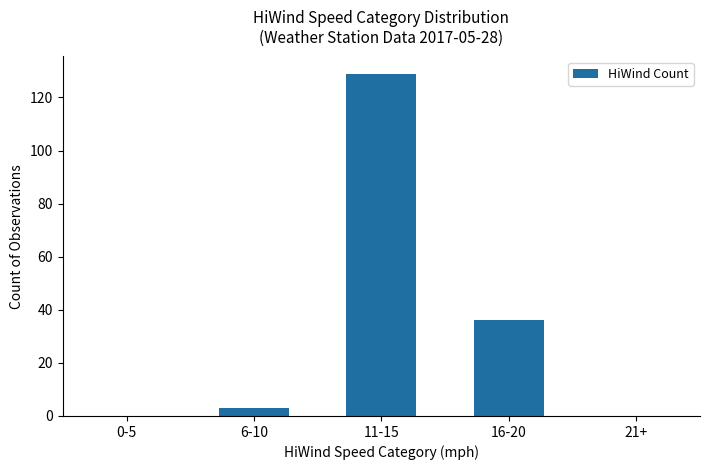

What is the sum of all values?

168